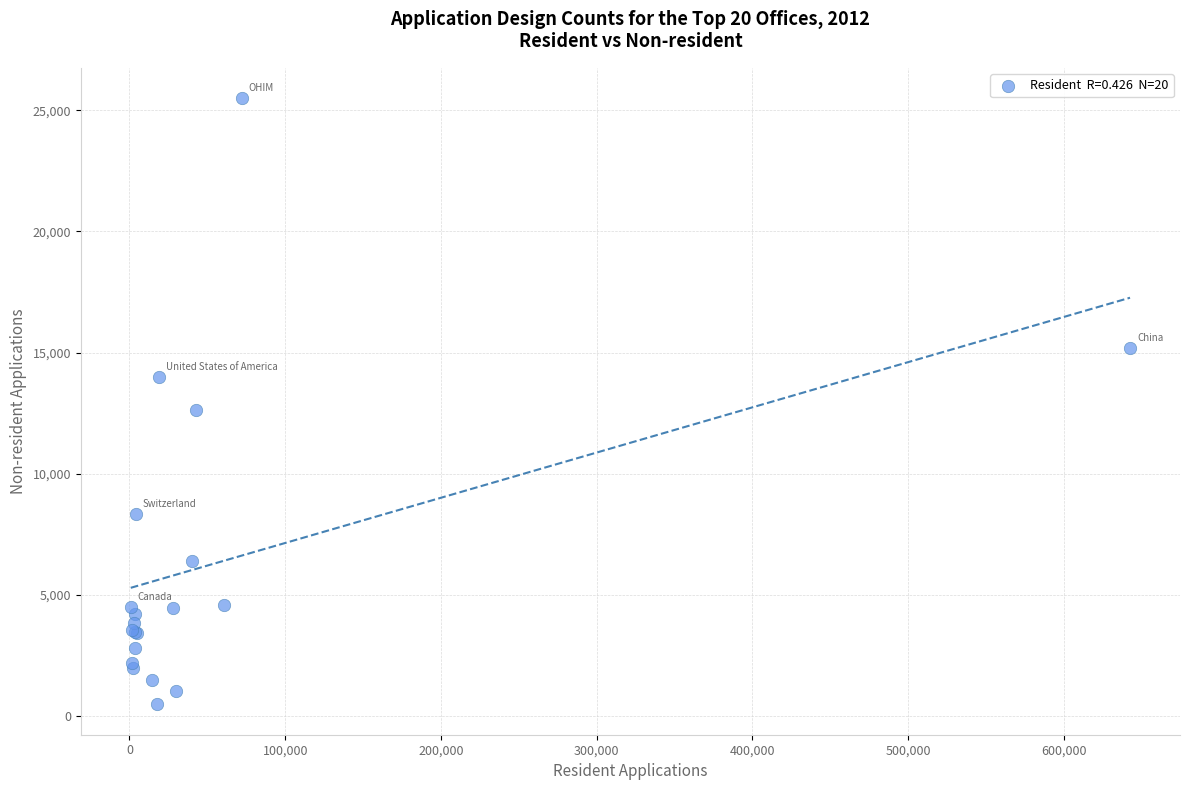

What Y value in the scatter plot is closest to 12986?

12637